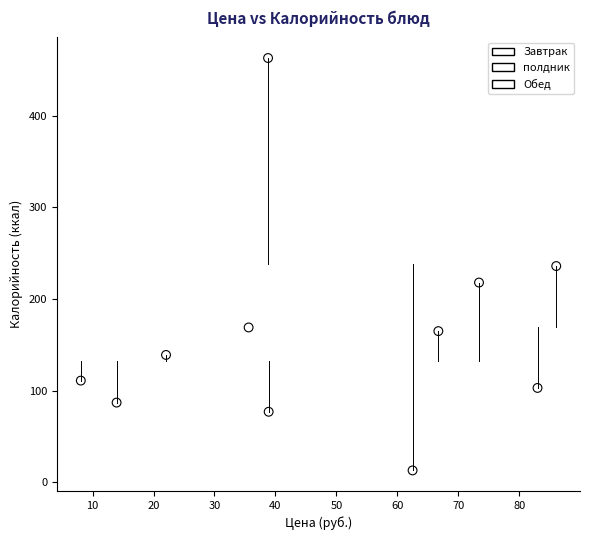

What are all the series names shown in the legend?

Завтрак, полдник, Обед